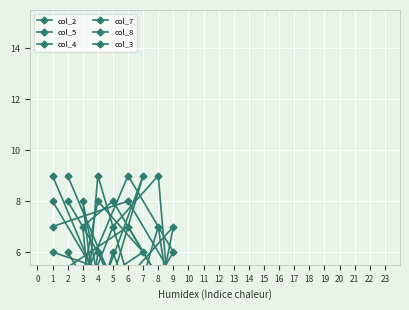

How many distinct data groups are displayed?

6